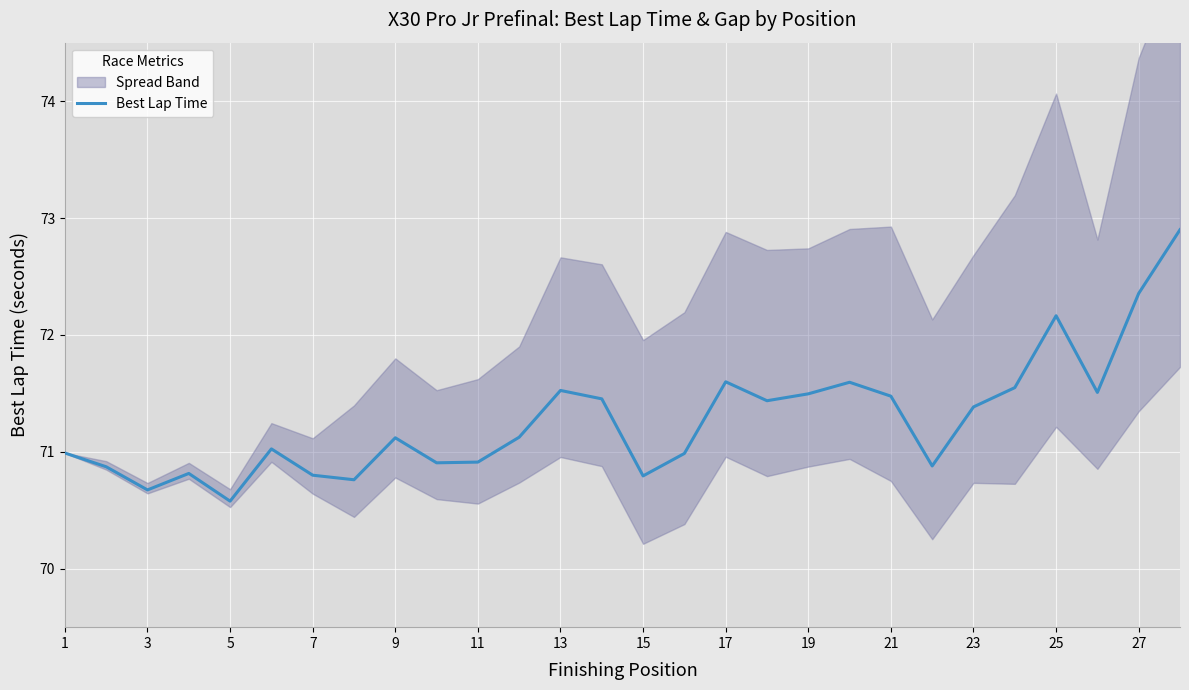

What is the difference between the second highest and second lowest values?

1.7